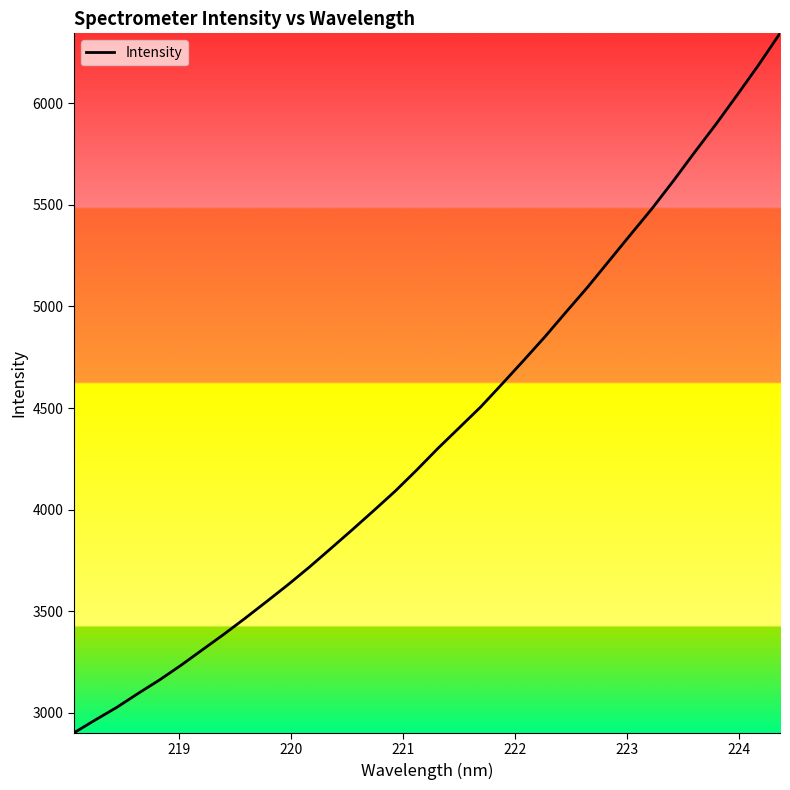

True or false: the data has more than 2 interior local peaks.

False